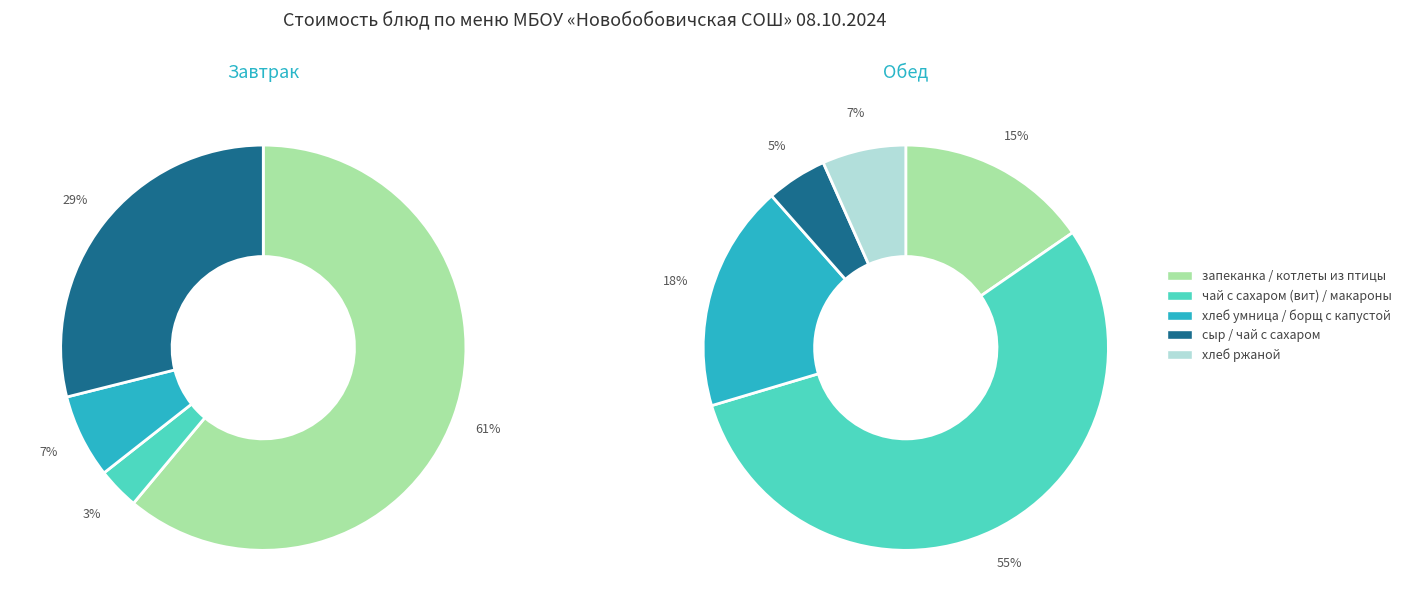

Does котлеты из птицы represent more than half of the total?

No